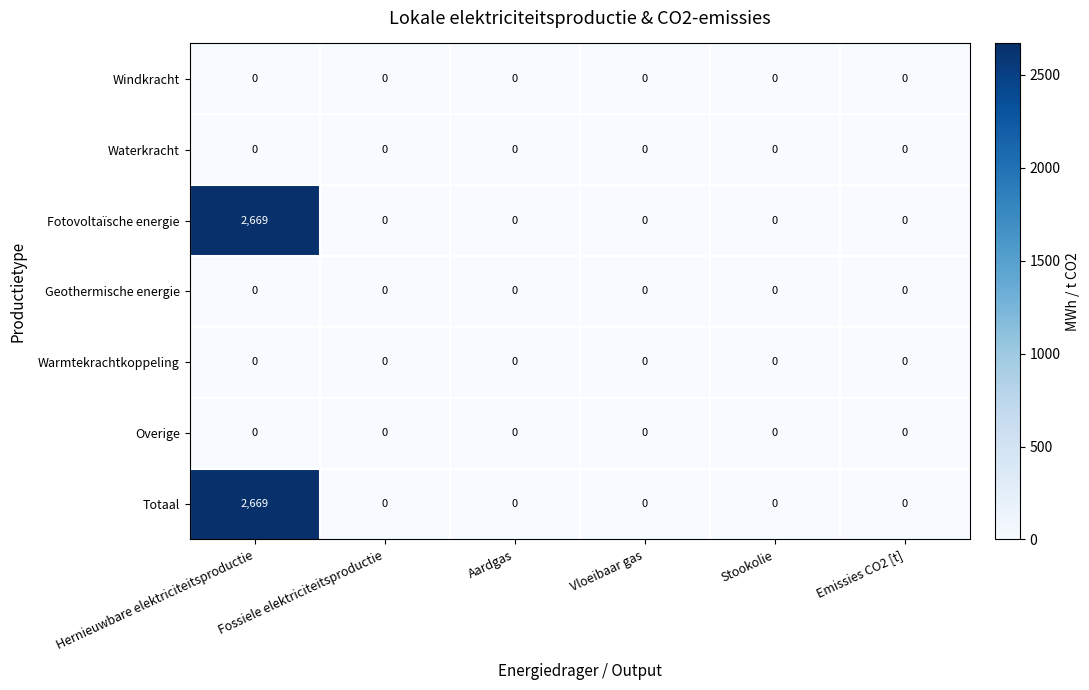

At which category does the chart reach its peak across all series?

Hernieuwbare elektriciteitsproductie